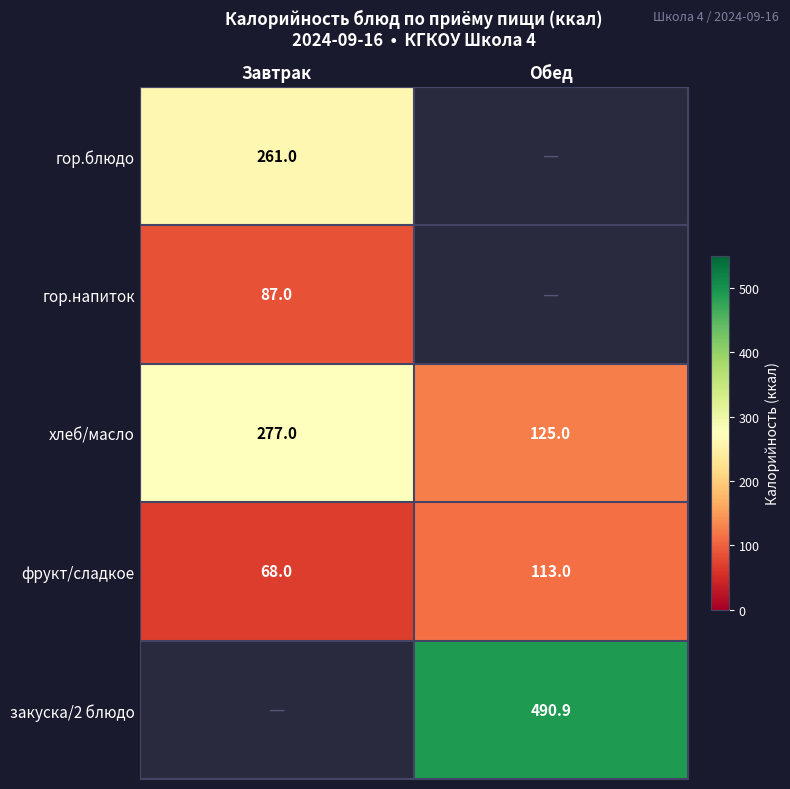

At which label is фрукт/сладкое closest to 90?

Завтрак